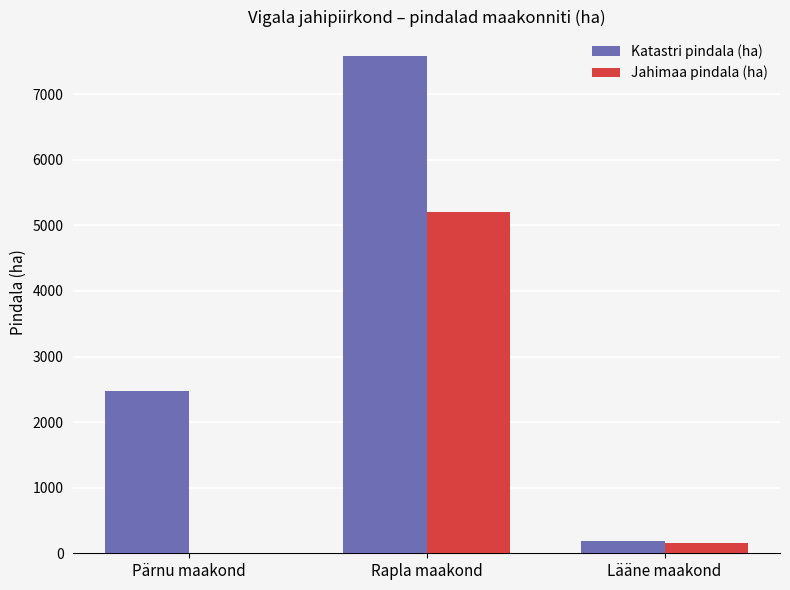

The Jahimaa pindala (ha) series shows 5198.1 at Rapla maakond. True or false?

True